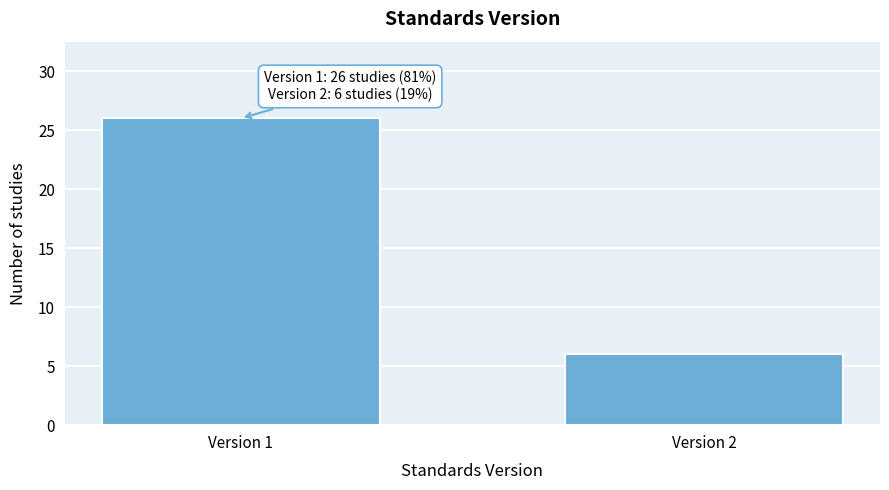

Reading left to right, what are all the values shown in this chart?

26	6